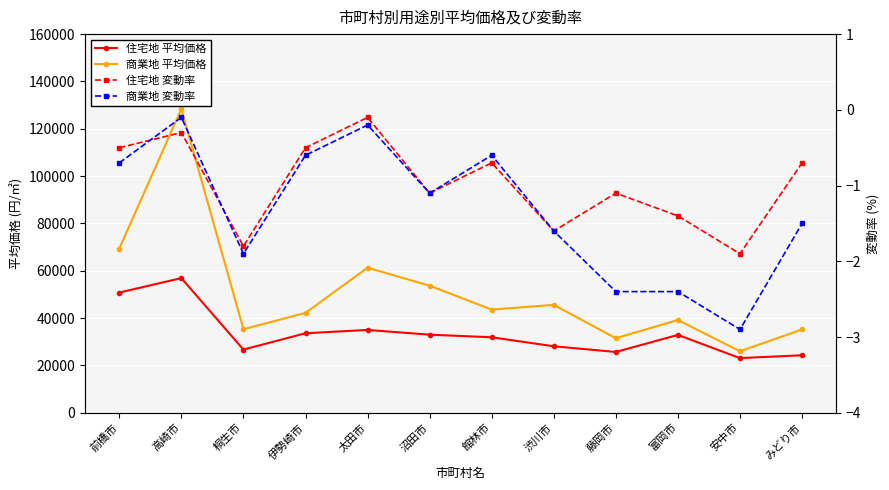

Is this an area chart (filled region under the line)?

No